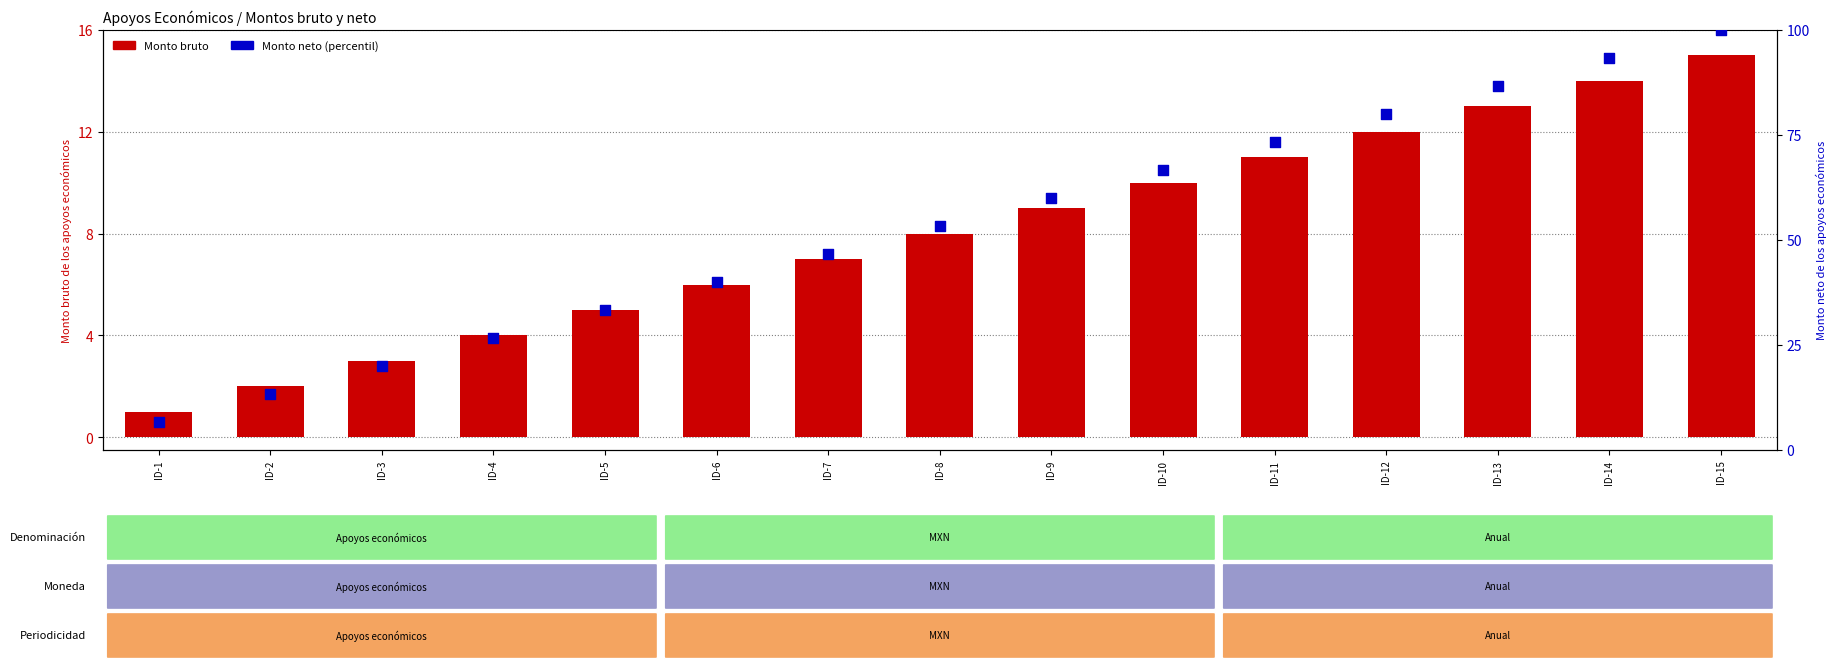

Which series has the widest spread of Y values?

Monto neto (percentil)